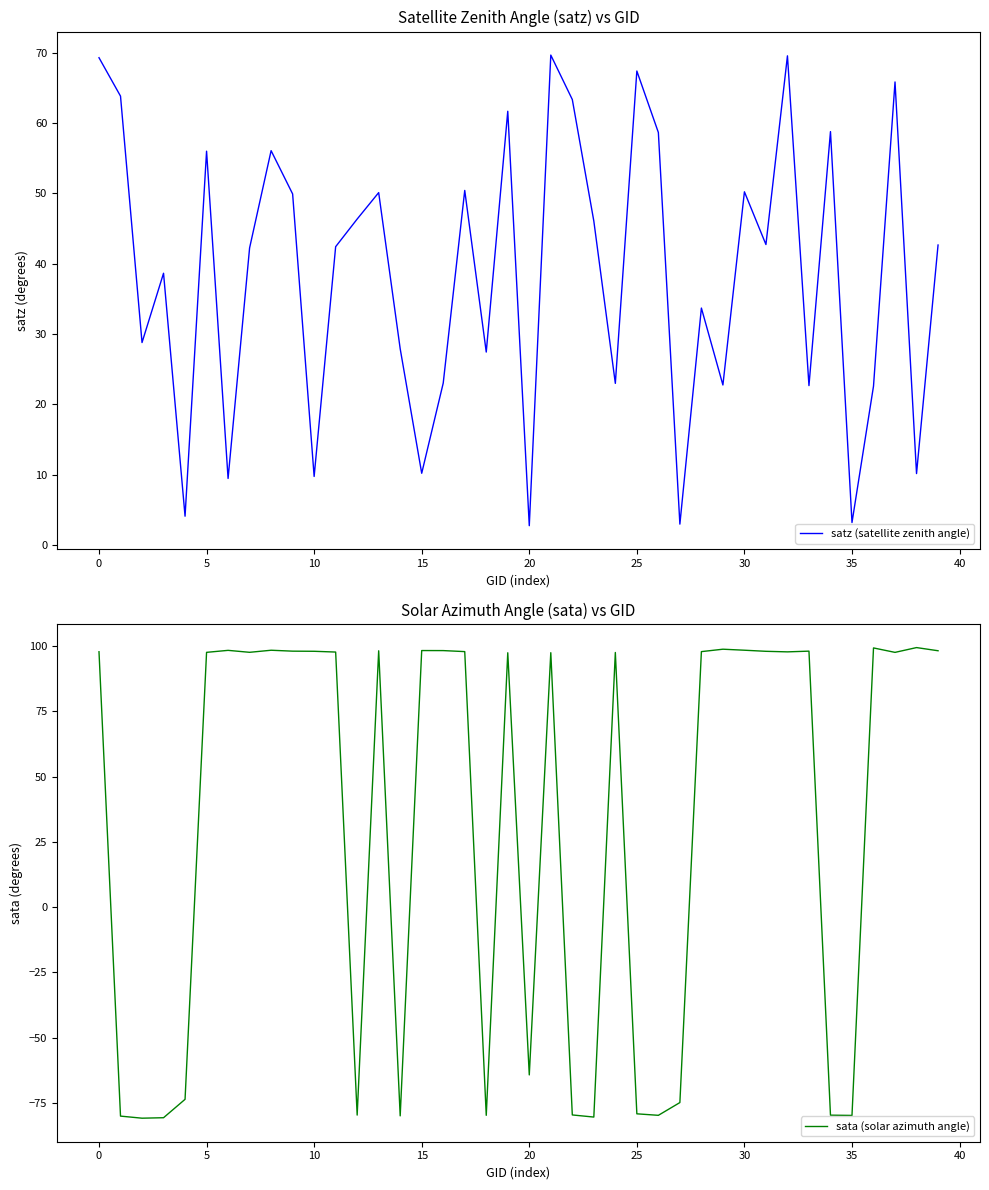

Which series has the largest total across all categories?

satz (satellite zenith angle)